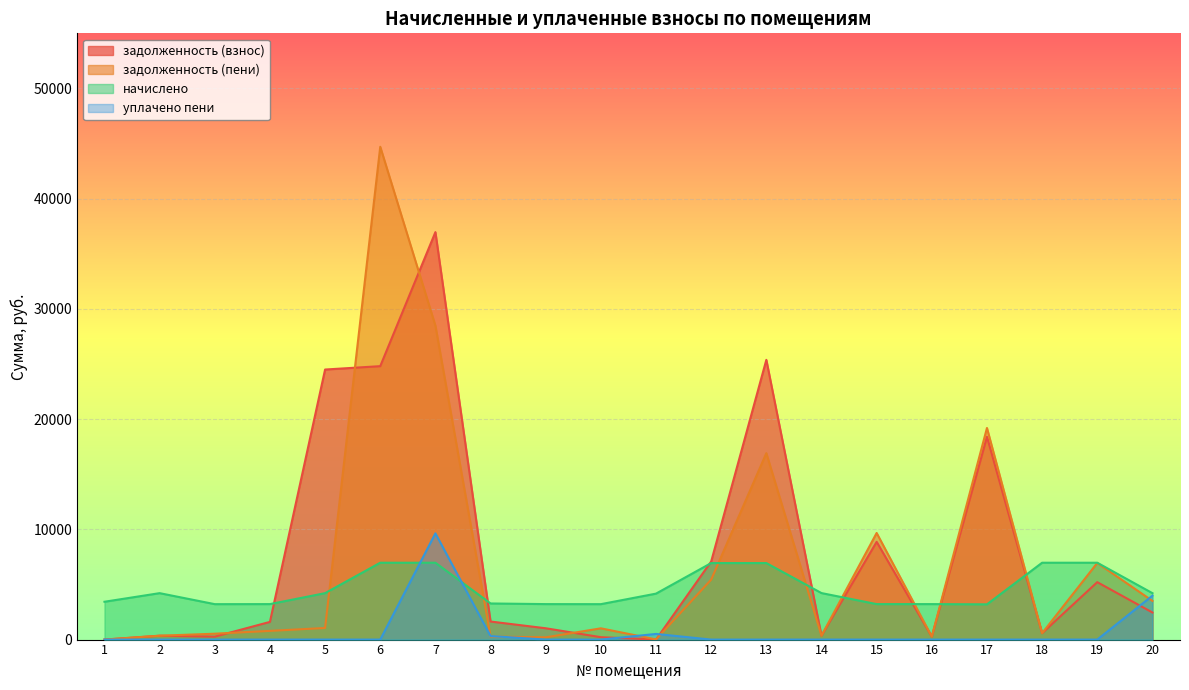

How many lines are shown in the chart?

4